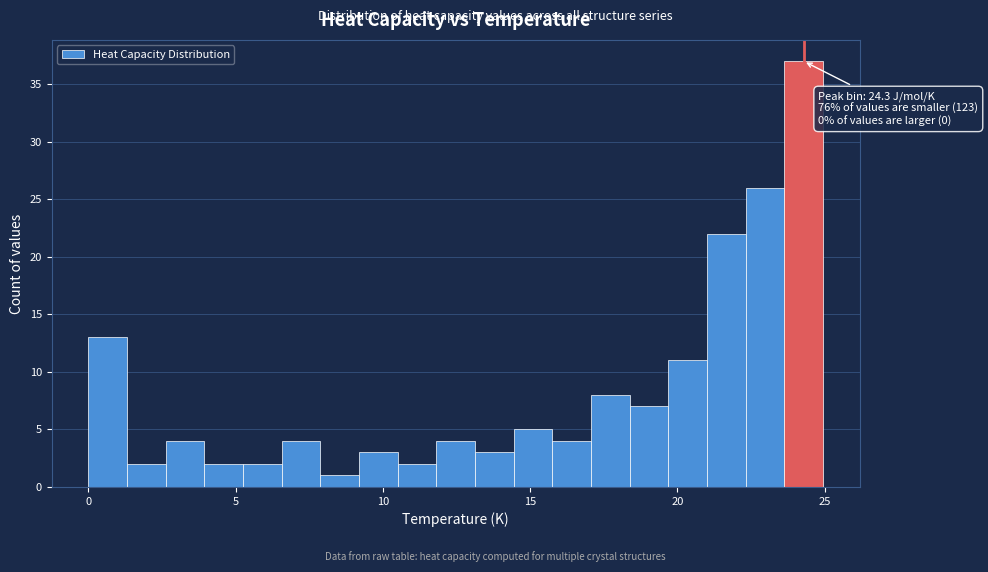

Read against the x-axis, roughly where is the centre of the tallest bar?

24.5